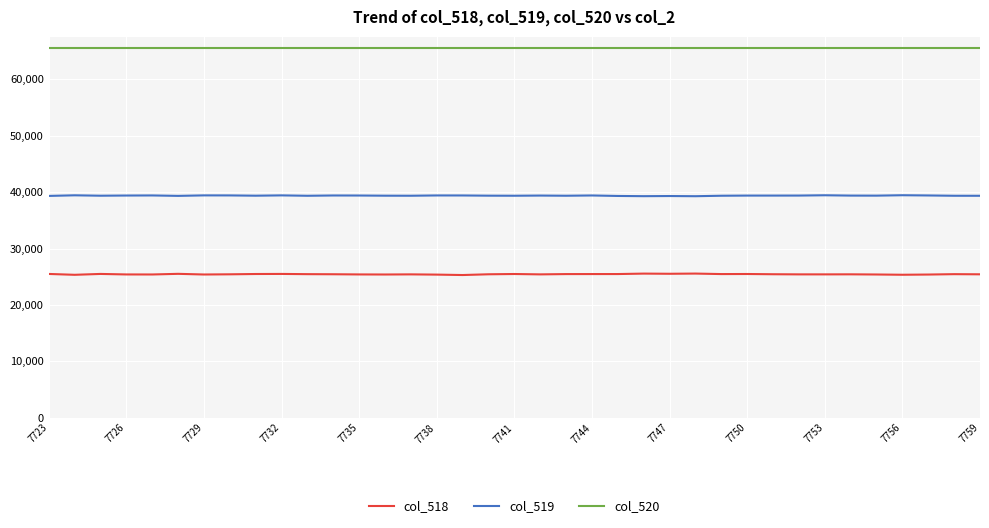

True or false: col_518 and col_520 cross at least once.

False